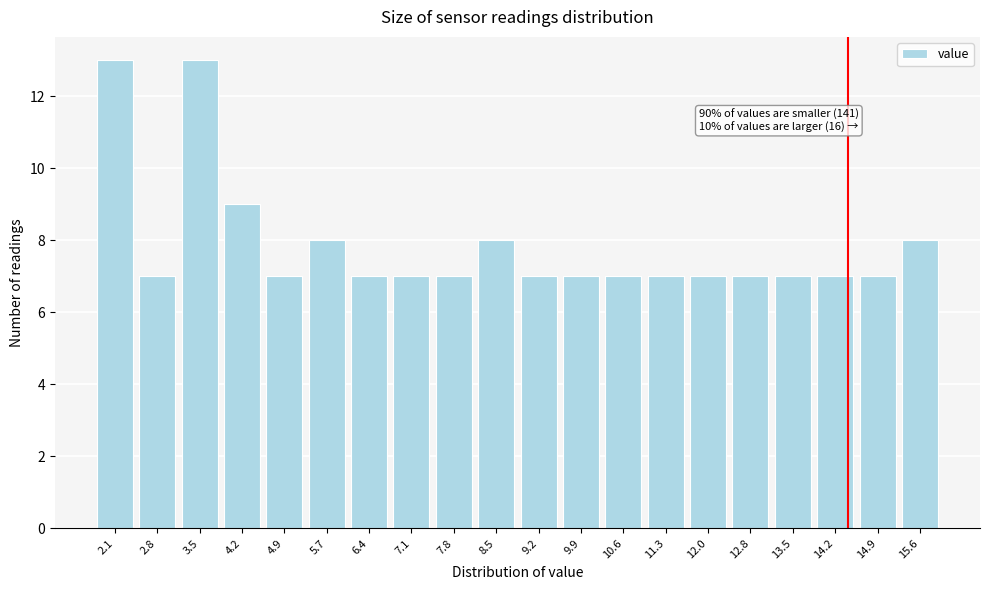

Reading left to right, extract all data points from this chart.

13	7	13	9	7	8	7	7	7	8	7	7	7	7	7	7	7	7	7	8